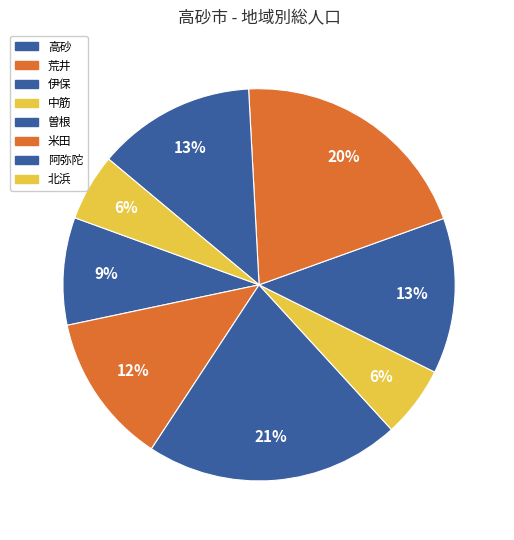

Count the number of slices in the pie.

8